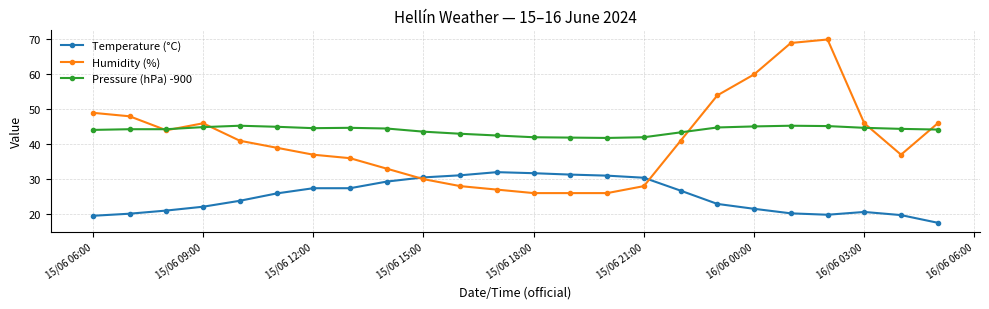

What is the value of the Pressure (hPa) -900 point at the 23rd from the left?

44.4